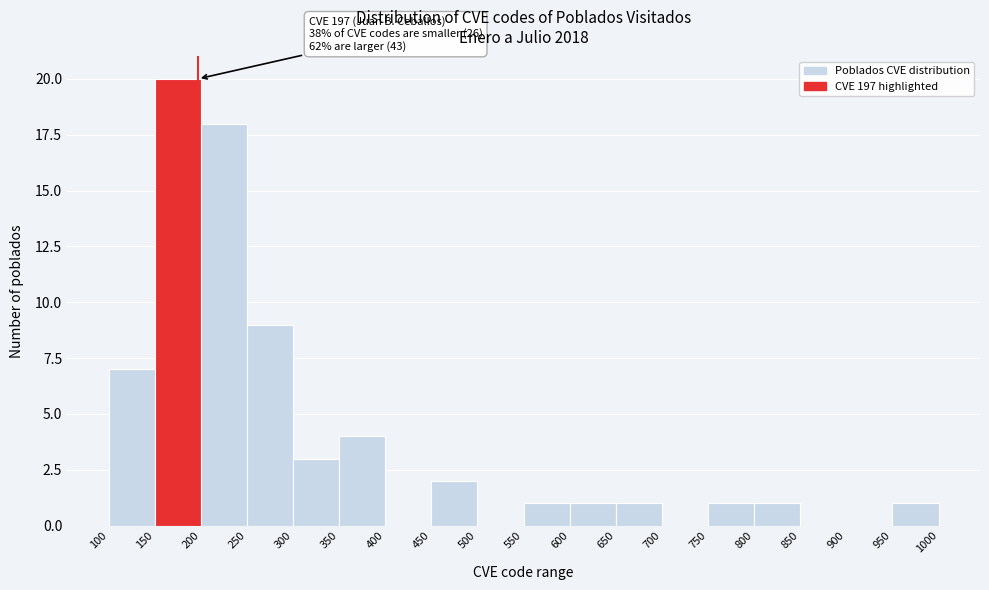

Which range on the x-axis has the tallest bar?

150 to 200